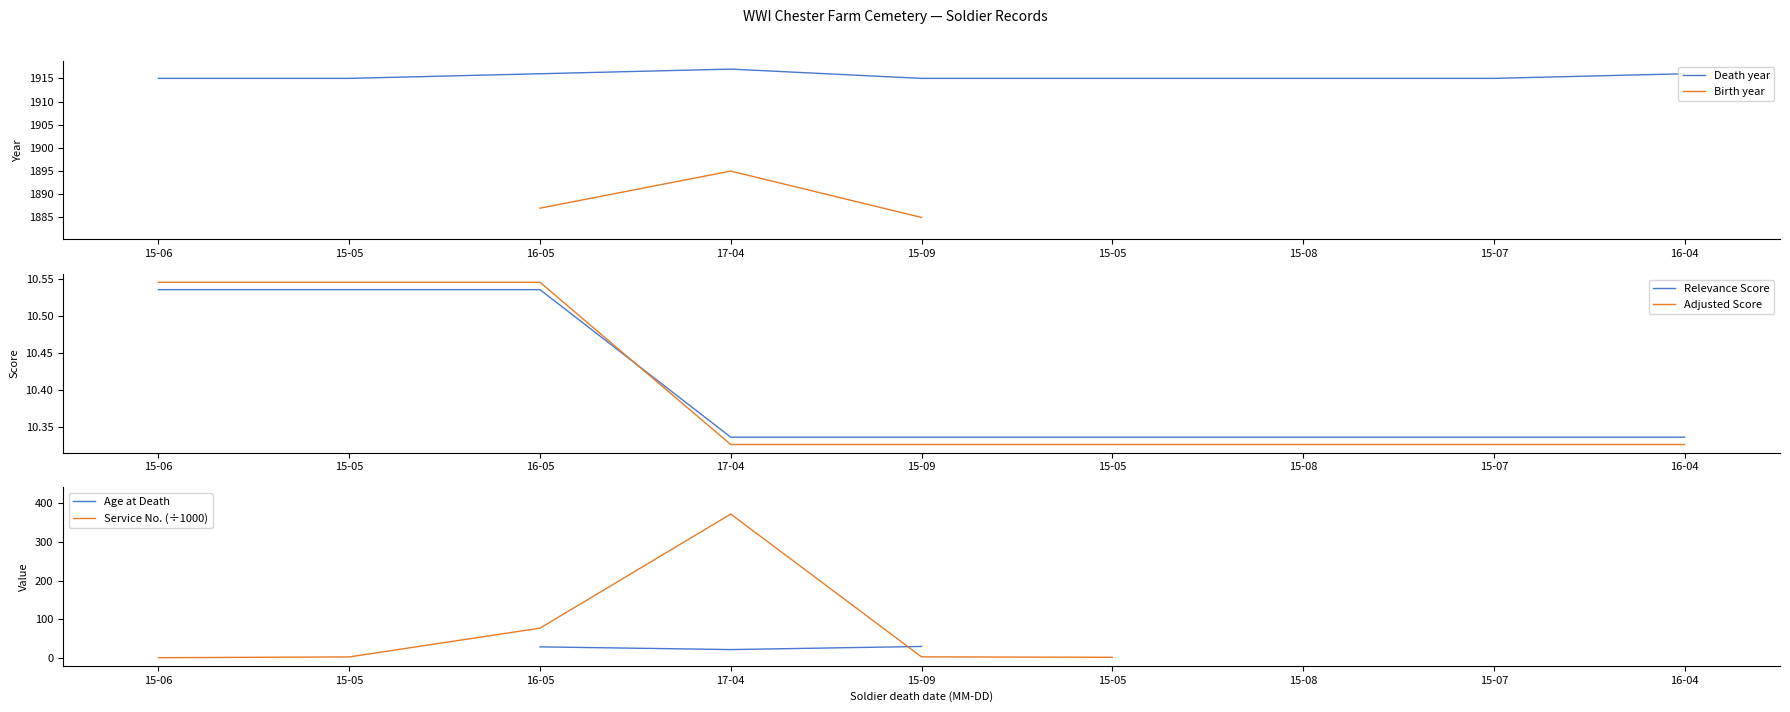

True or false: Relevance Score has more than 0 interior local peaks.

False